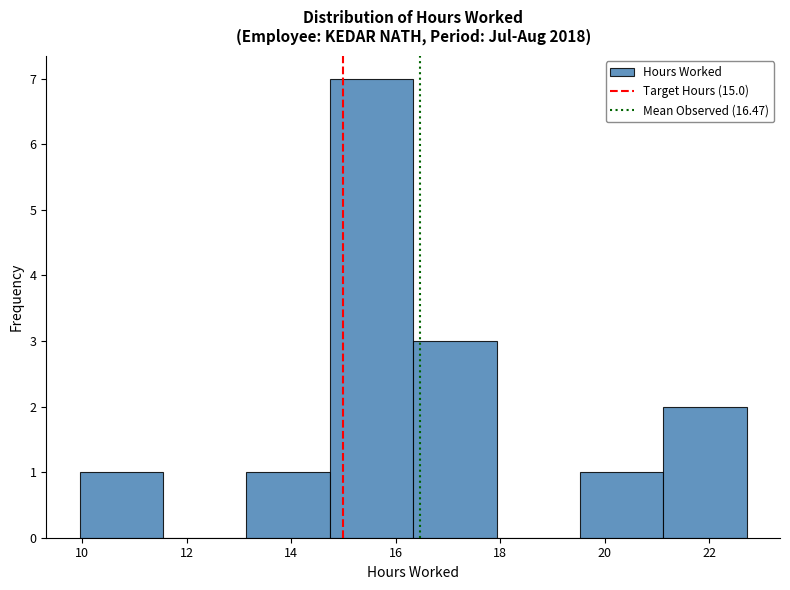

Reading left to right, list every bar in this chart as the range it spans on the x-axis followed by its height. Neither the bar edges nor the heights are printed on the chart, so give them approximately, as read against the axes.

10.0 to 11.6: 1
11.6 to 13.2: 0
13.2 to 14.8: 1
14.8 to 16.4: 7
16.4 to 18.0: 3
18.0 to 19.6: 0
19.6 to 21.2: 1
21.2 to 22.8: 2